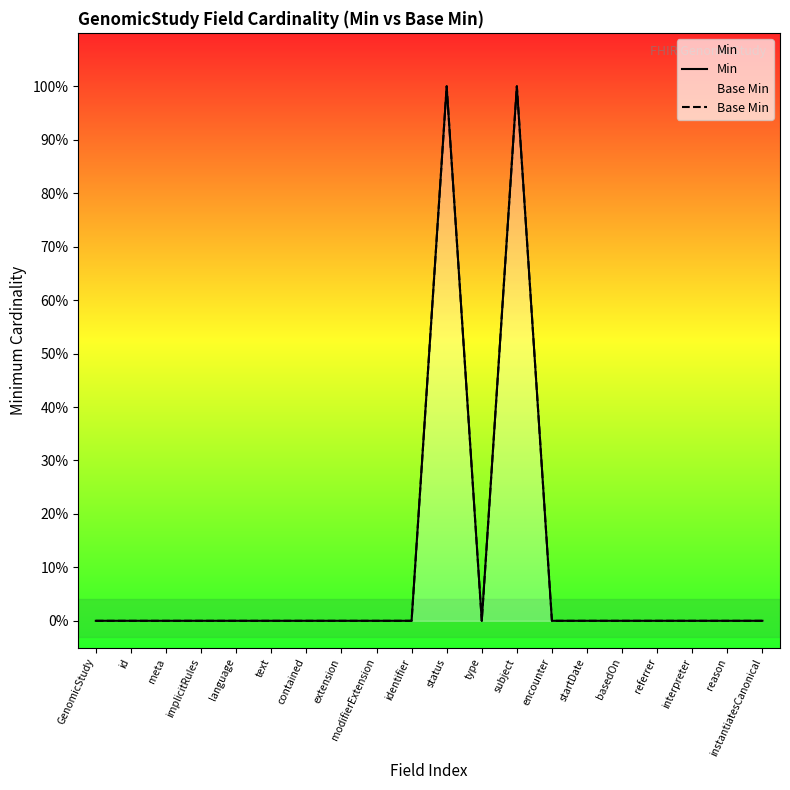

Which has a higher value, type or GenomicStudy?

type